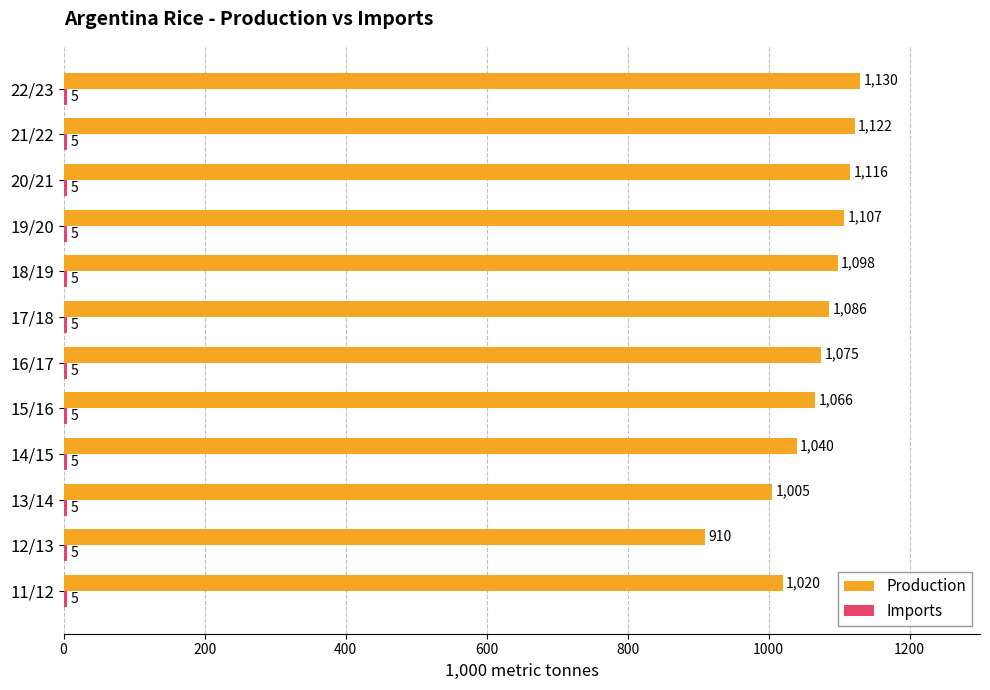

Which series changed the most between 13/14 and 16/17?

Production